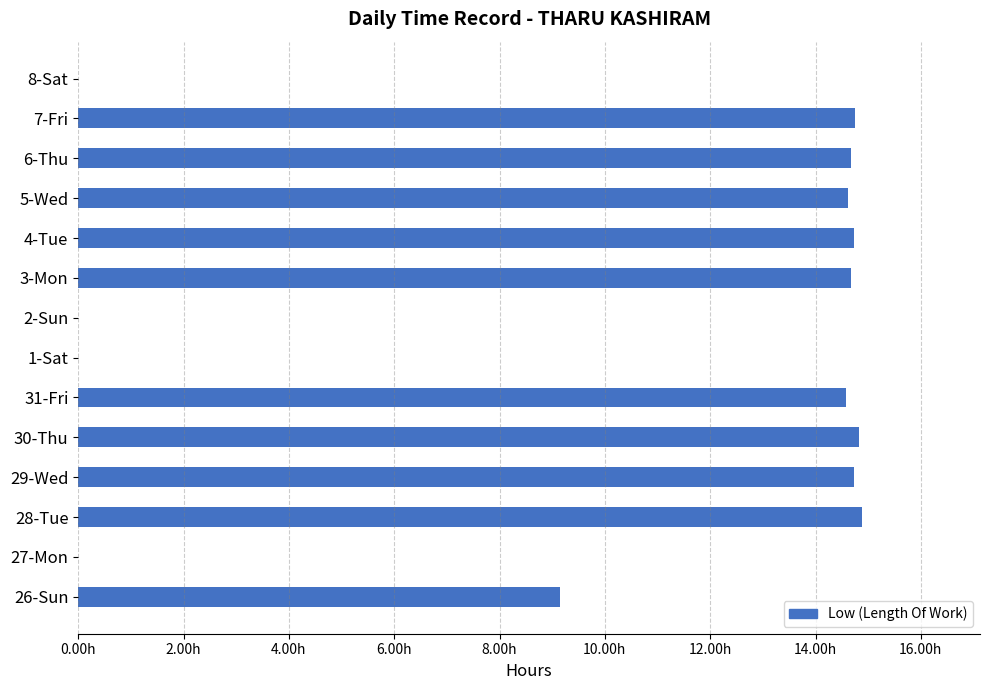

Are the bars horizontal?

Yes